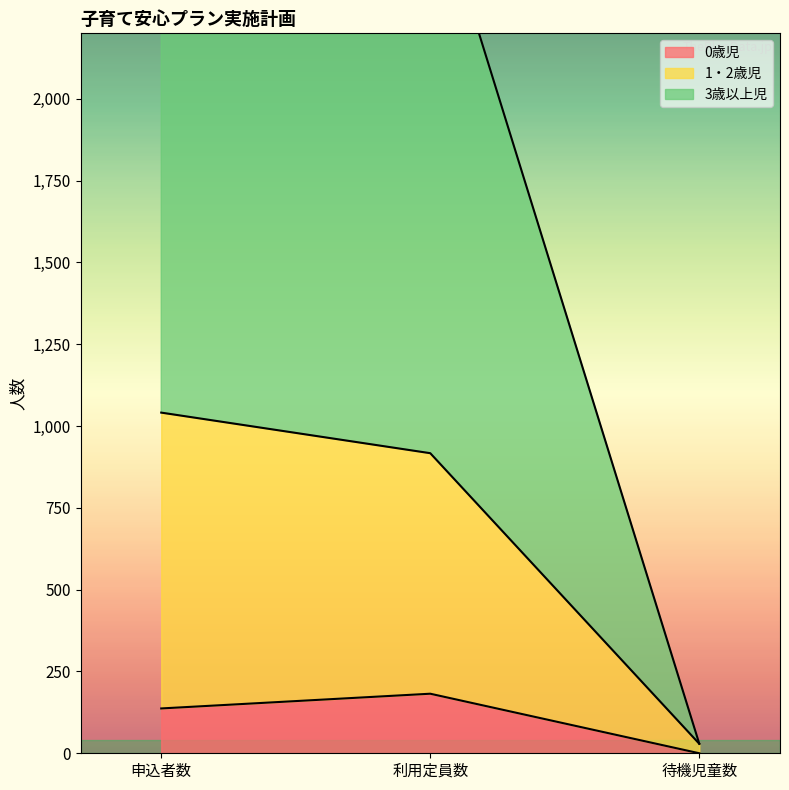

Rank the series by their average value, from lowest to highest.

0歳児, 1・2歳児, 3歳以上児